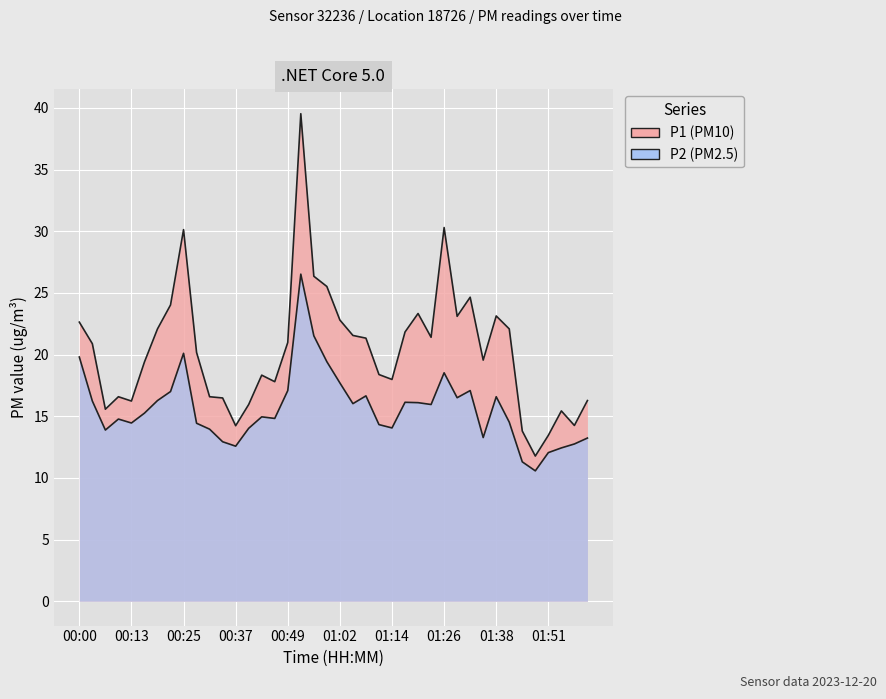

Which series has the largest range (max minus min)?

P1